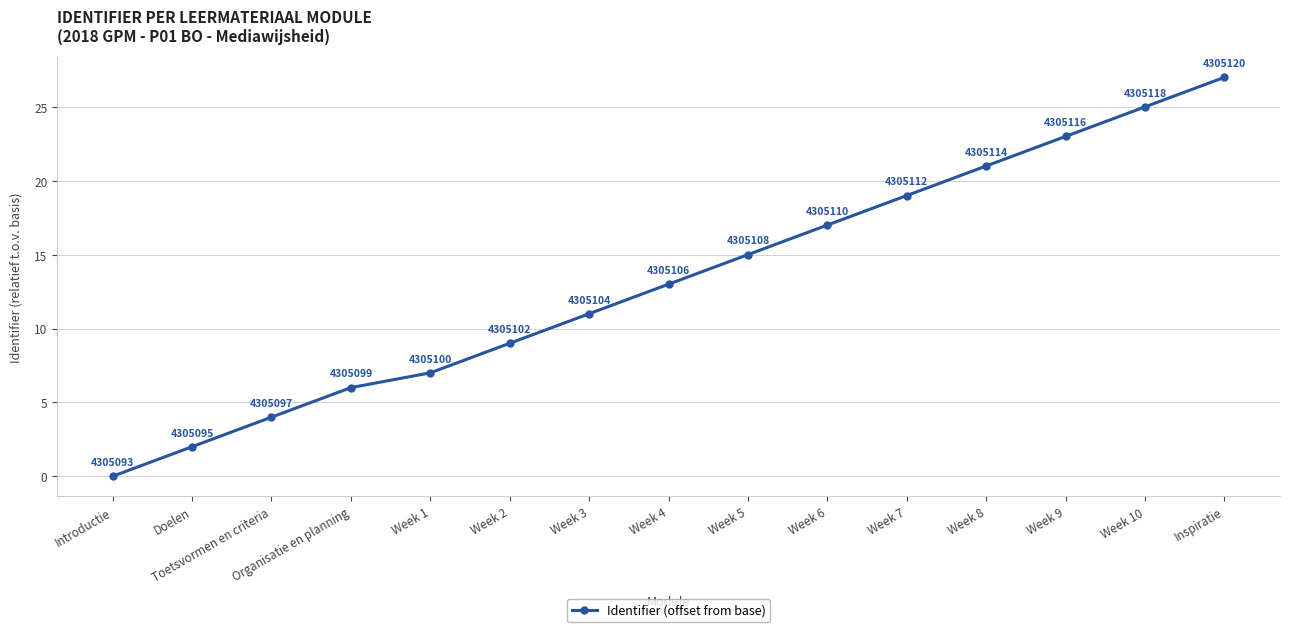

Rank the categories by value from lowest to highest.

Introductie, Doelen, Toetsvormen en criteria, Organisatie en planning, Week 1, Week 2, Week 3, Week 4, Week 5, Week 6, Week 7, Week 8, Week 9, Week 10, Inspiratie